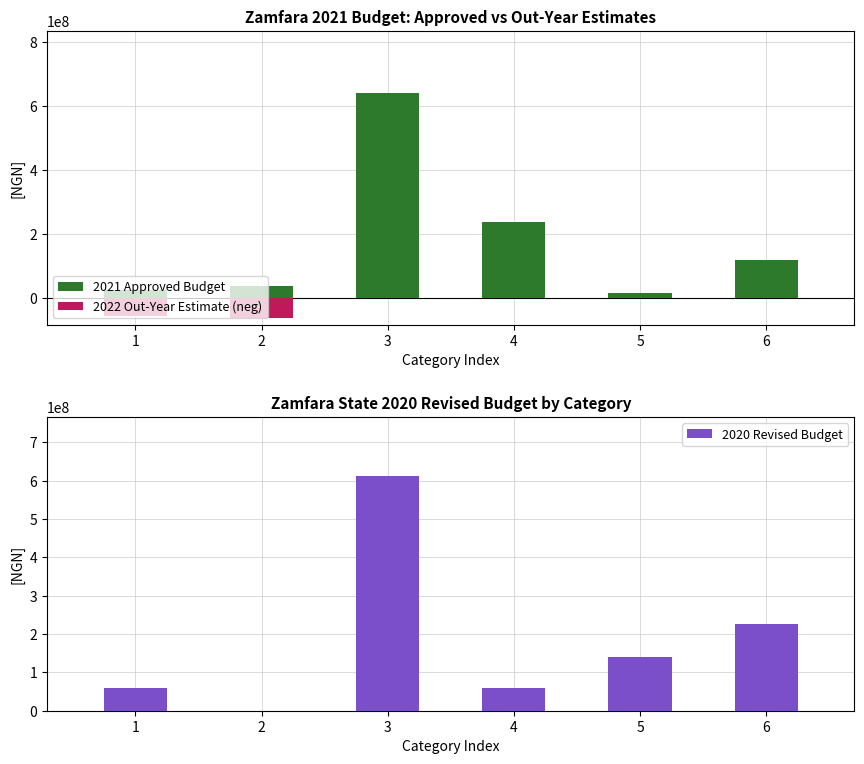

The 2021 Approved Budget series shows 642860000 at 3. True or false?

True